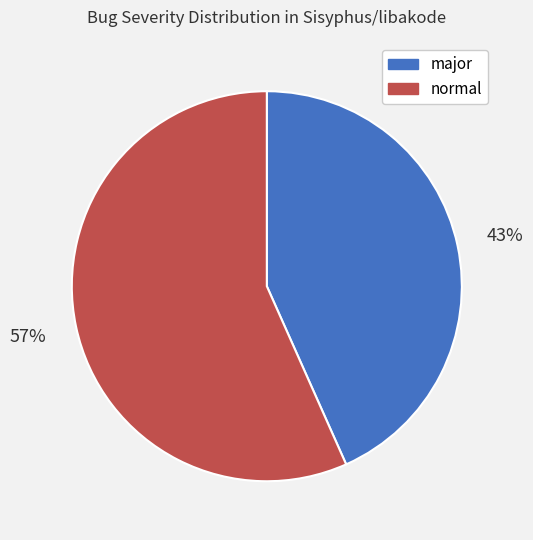

Which has a higher value, normal or major?

normal